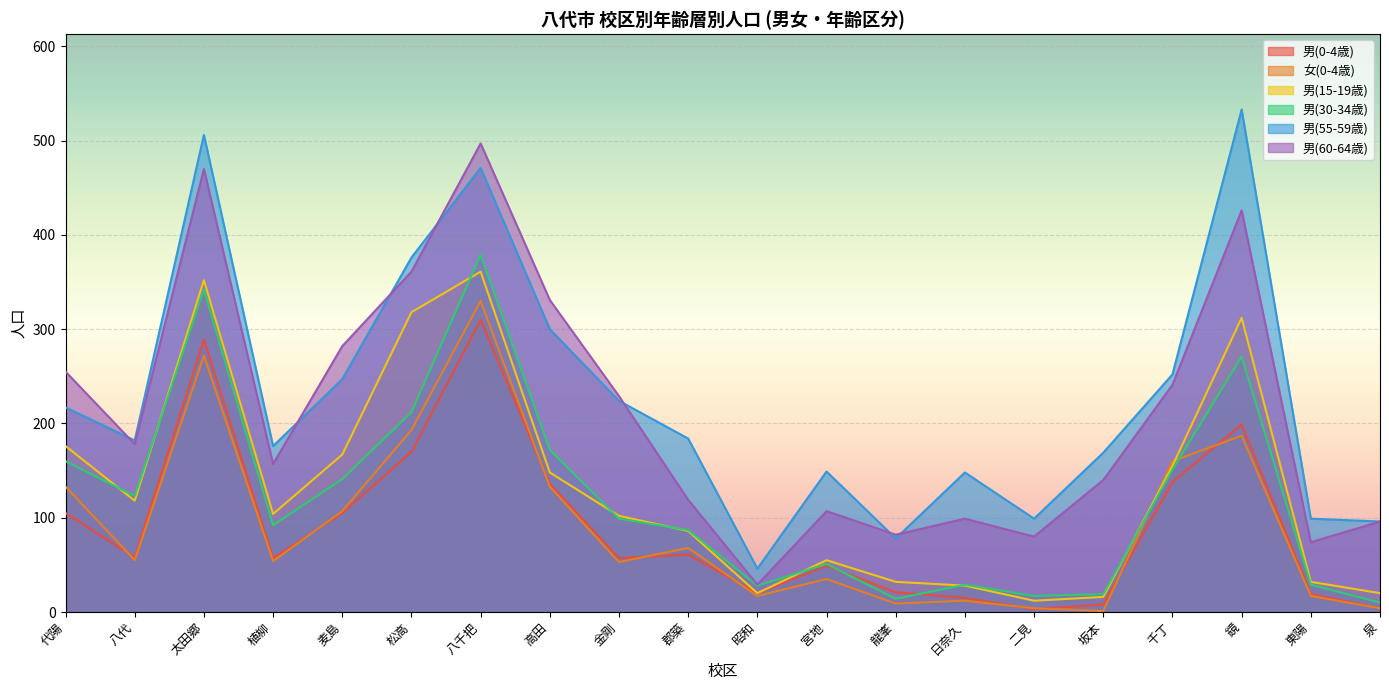

True or false: 男(30-34歳) has more than 2 points higher than both neighbors.

True